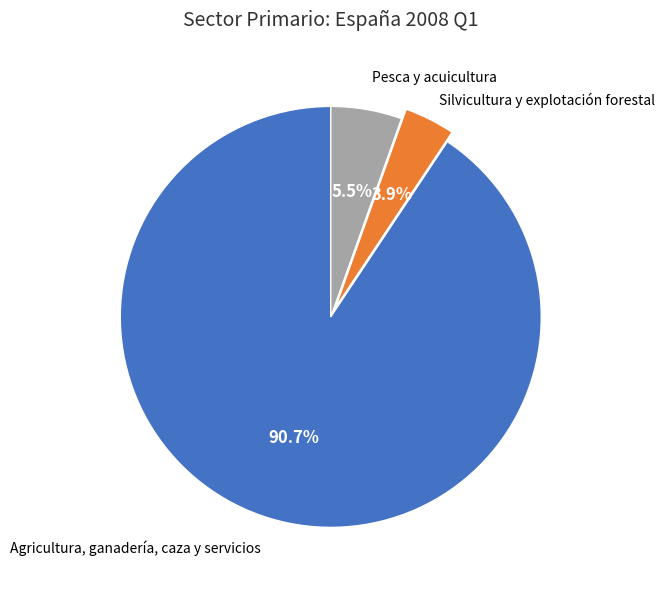

Combined, what portion of the pie is Agricultura, ganadería, caza y servicios and Silvicultura y explotación forestal?

94.5%